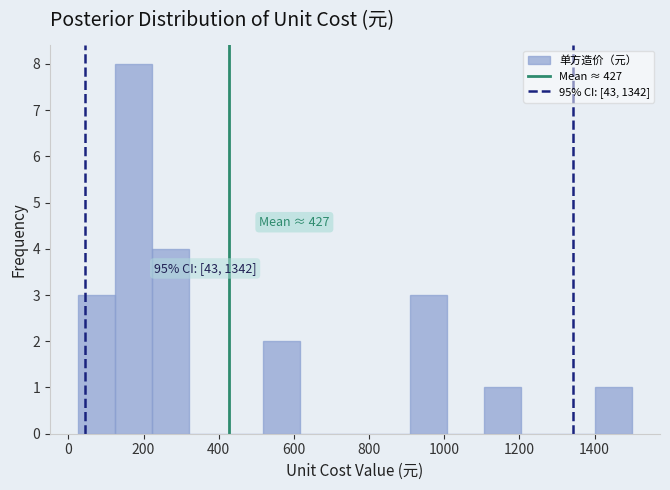

Over which range of the x-axis is the bar tallest?

120 to 220